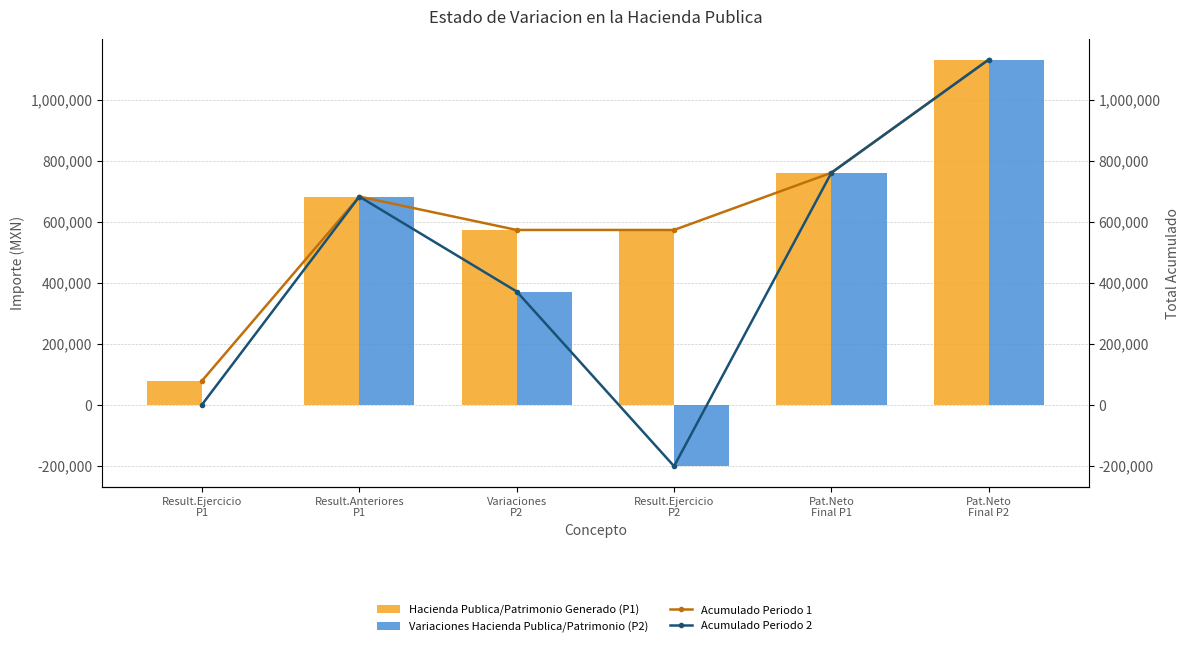

Which series has the largest range (max minus min)?

Variaciones Hacienda Publica/Patrimonio (P2)